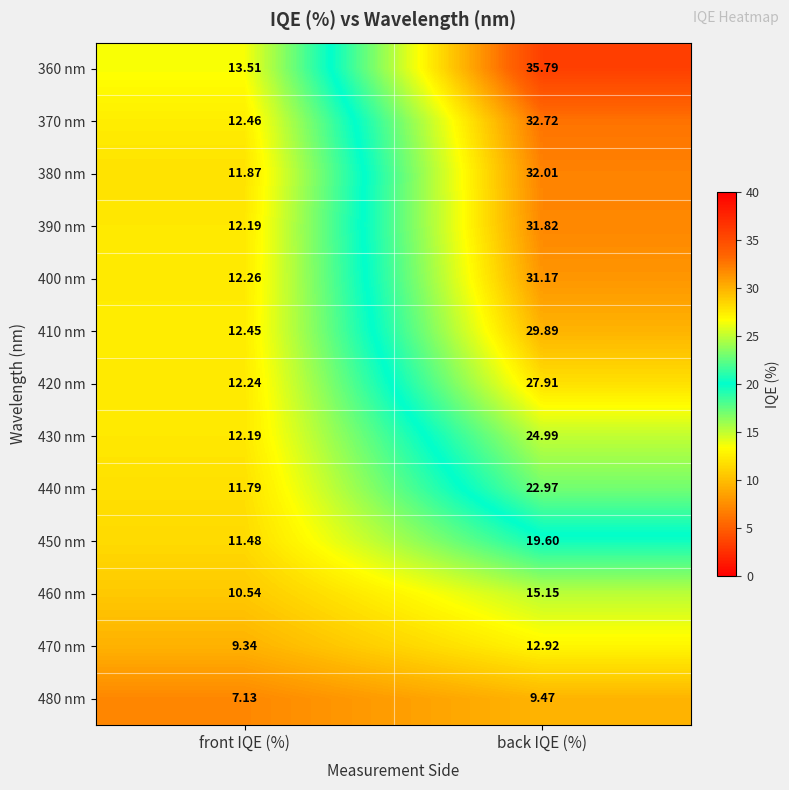

List the series in order of their peak value, highest first.

360 nm, 370 nm, 380 nm, 390 nm, 400 nm, 410 nm, 420 nm, 430 nm, 440 nm, 450 nm, 460 nm, 470 nm, 480 nm